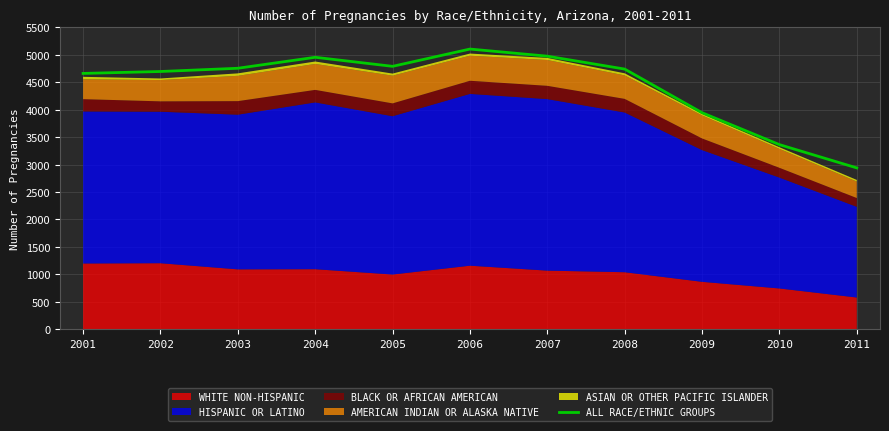

Where is the first local maximum?

2004